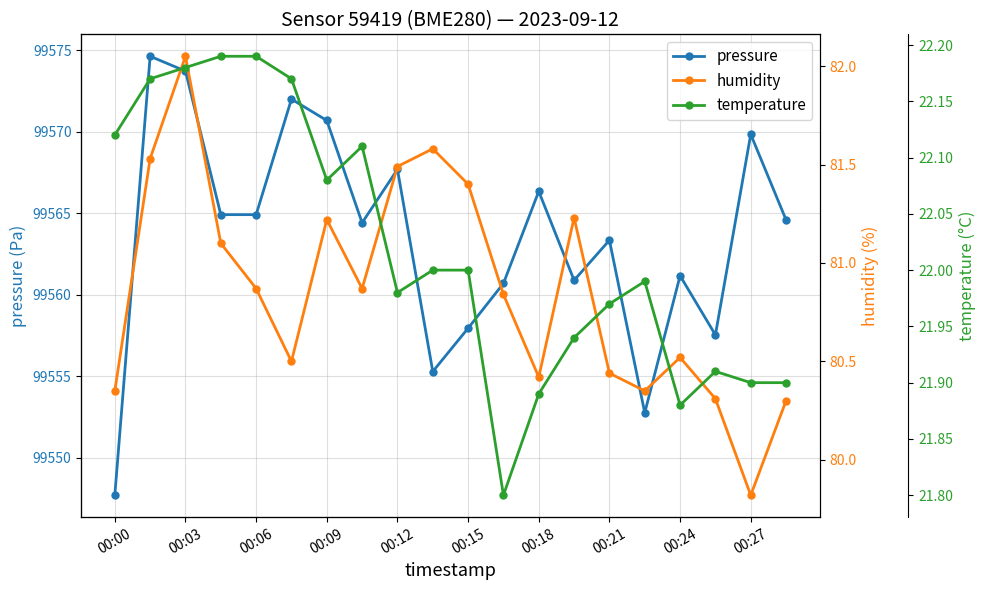

True or false: pressure and temperature intersect in this chart.

False